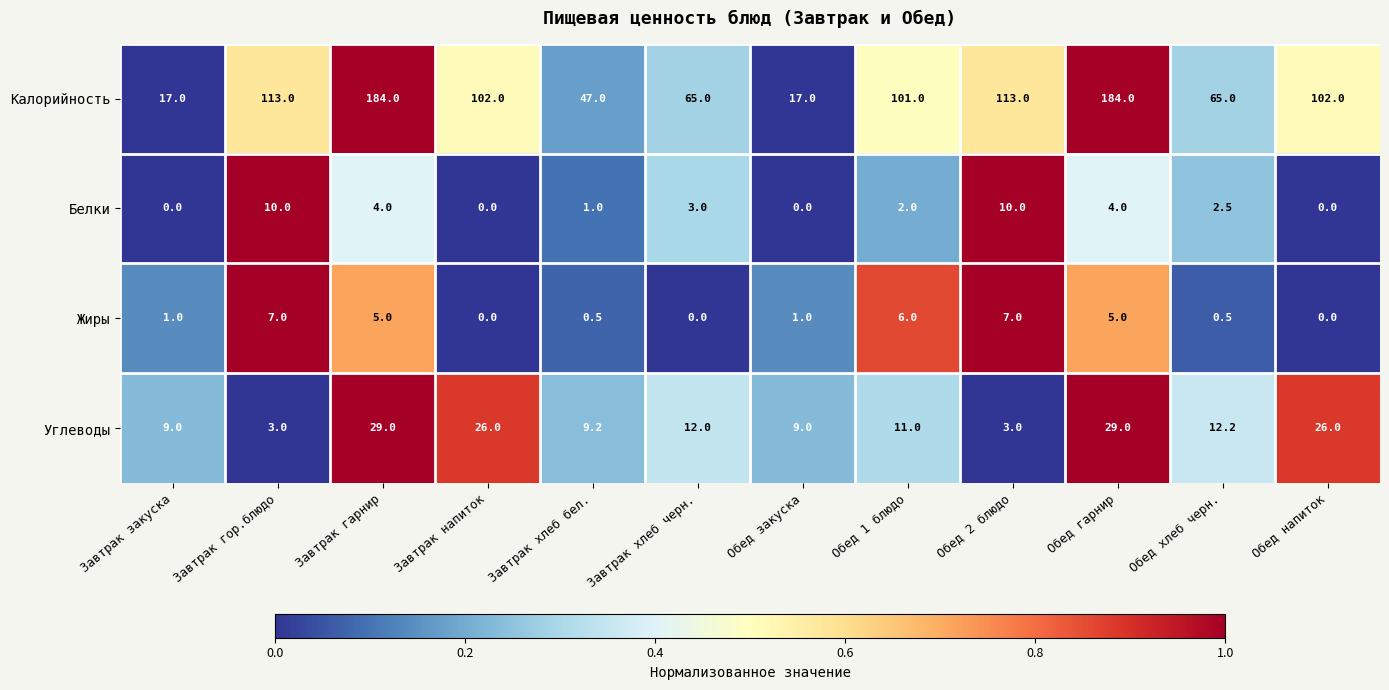

Which series has the largest total across all categories?

Калорийность